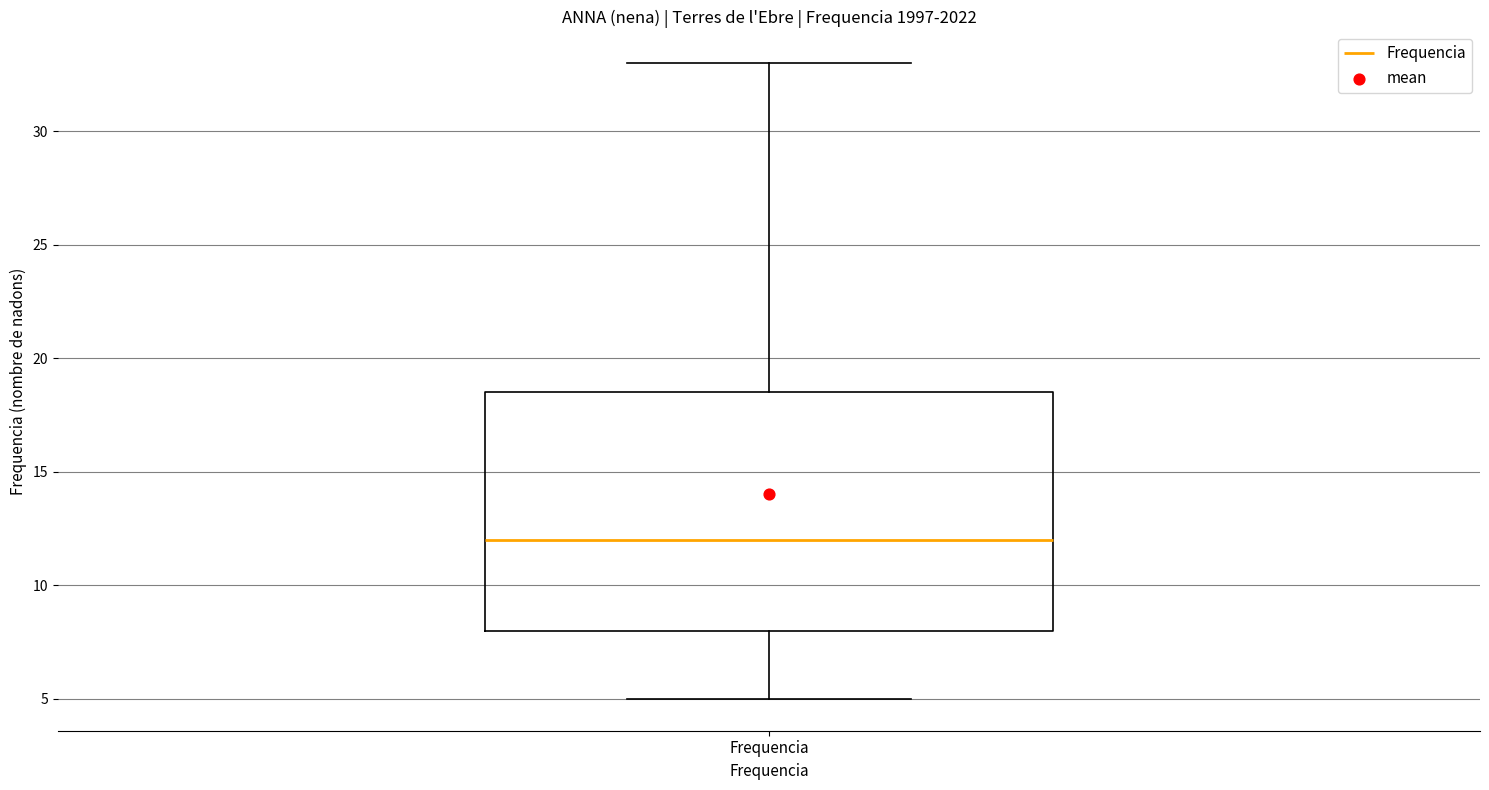

Where does the upper whisker of the box for Frequencia end on the y-axis? The values are not printed on the chart, so give them approximately, as read against the axis.

33.0